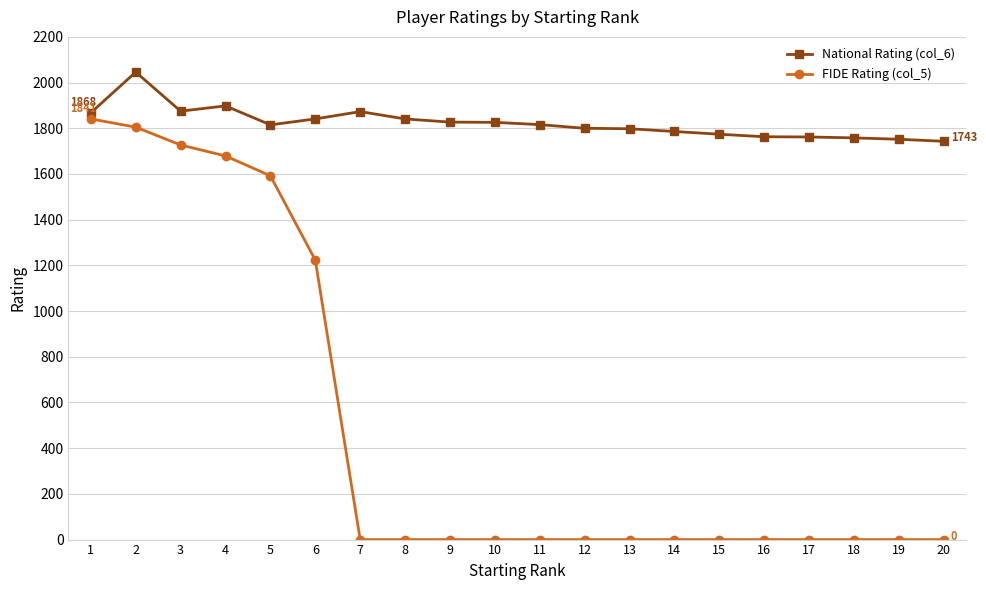

Rank the series by their average value, from highest to lowest.

National Rating (col_6), FIDE Rating (col_5)